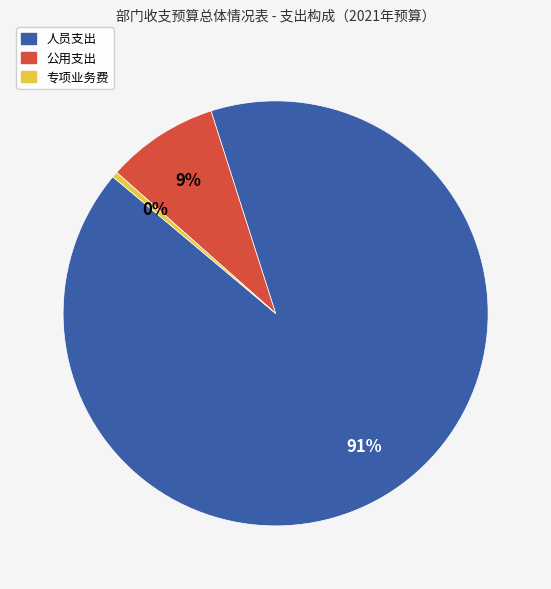

Approximately how many times larger is the value at 人员支出 compared to 专项业务费?

208.5